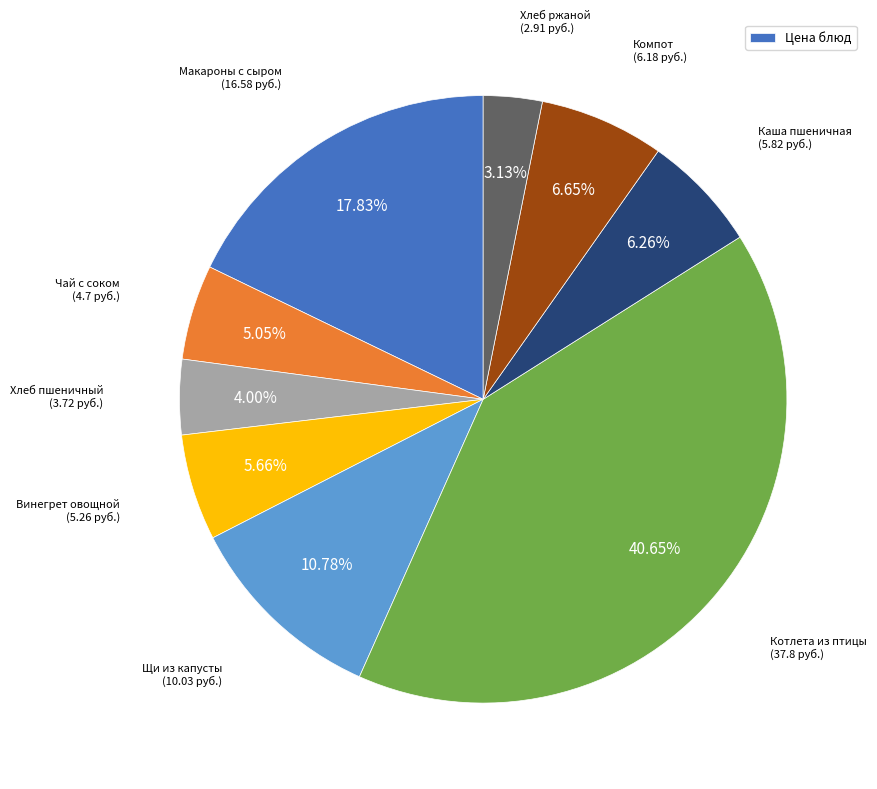

Does any single category account for the majority?

No